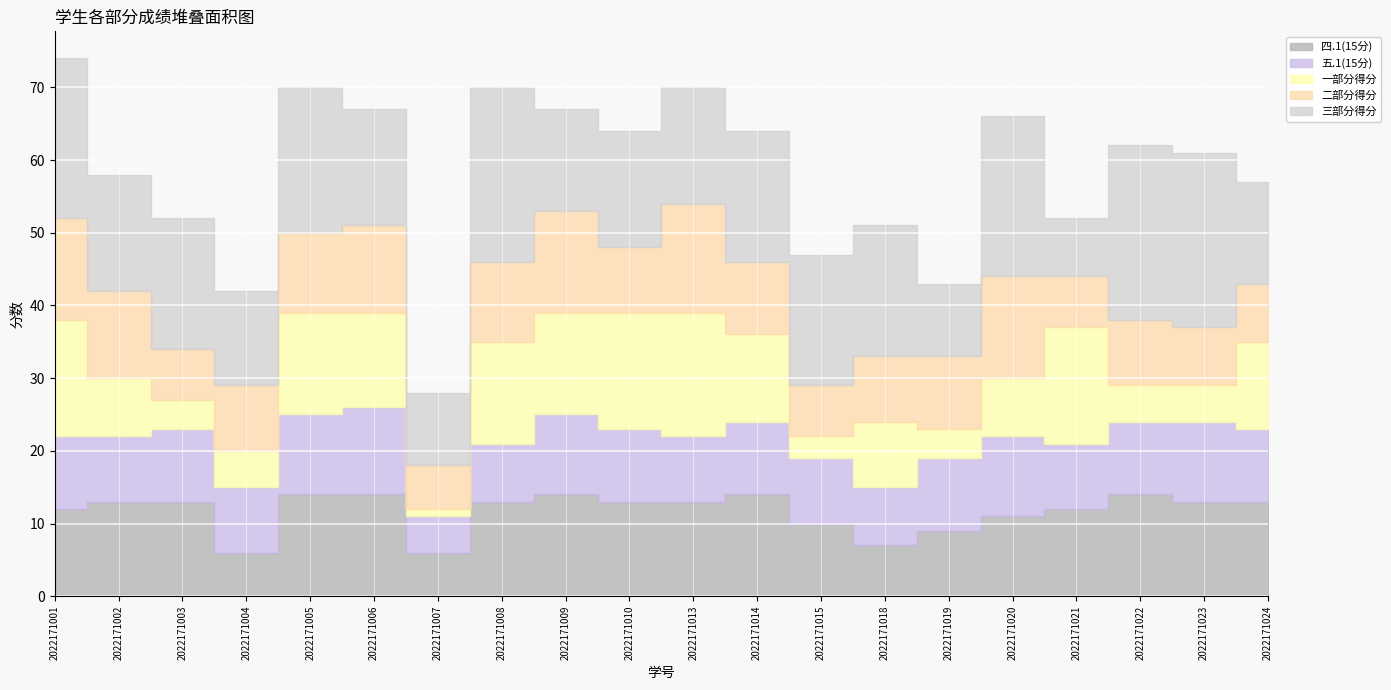

Which category has the lowest value in the 一部分得分 series?

2022171007